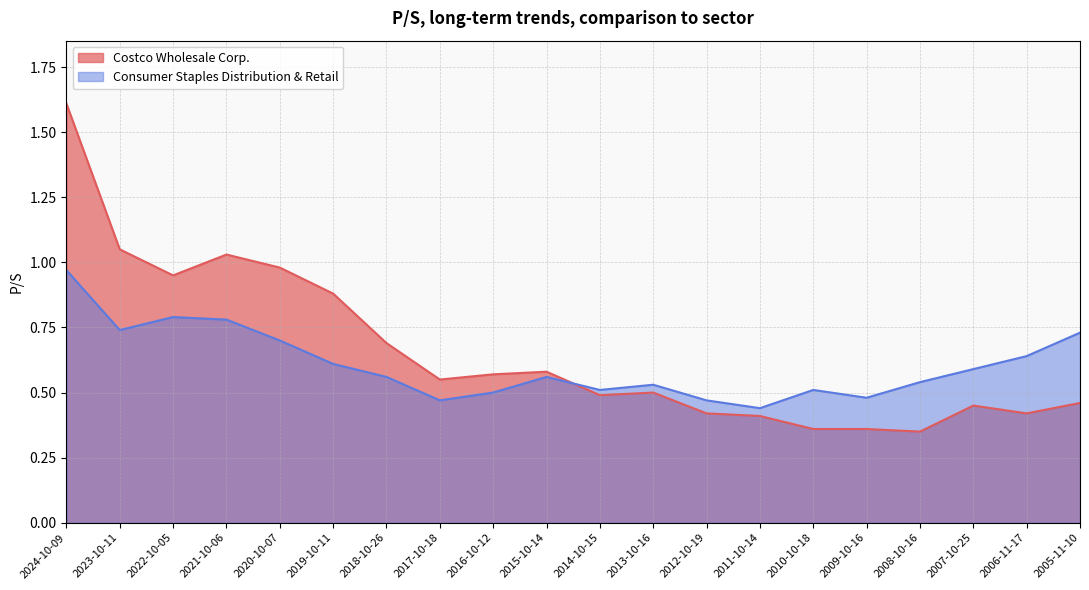

How many interior local valleys does the Consumer Staples Distribution & Retail series have?

5